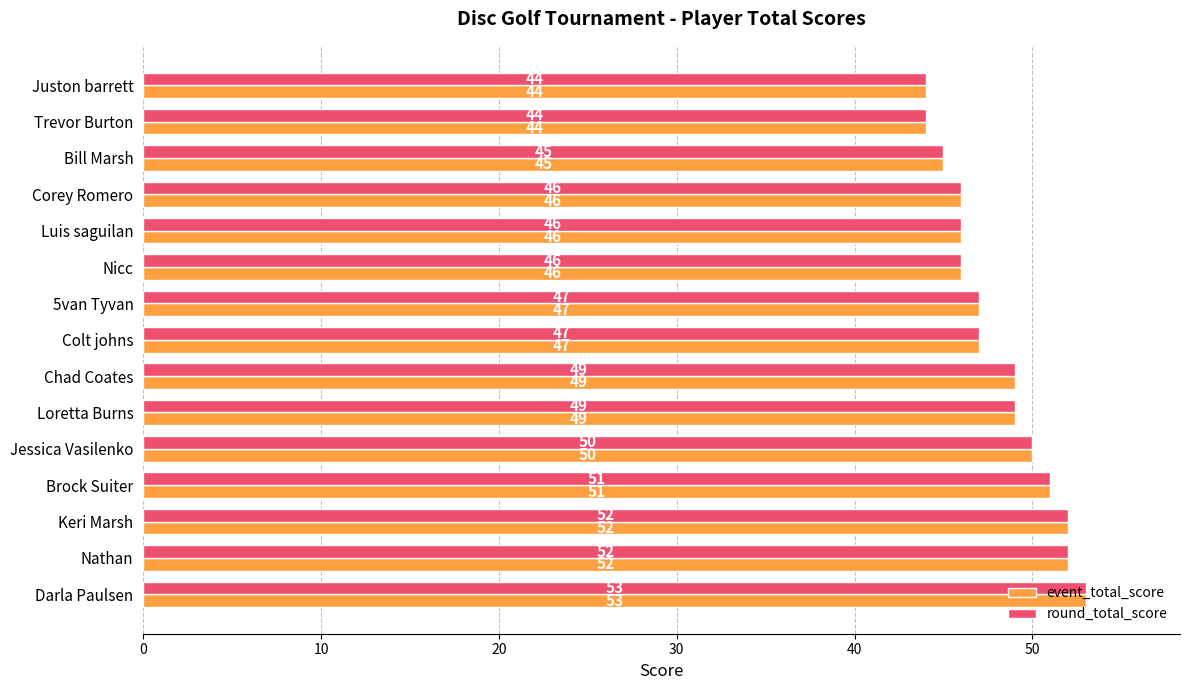

What is the highest value of the event_total_score series?

53